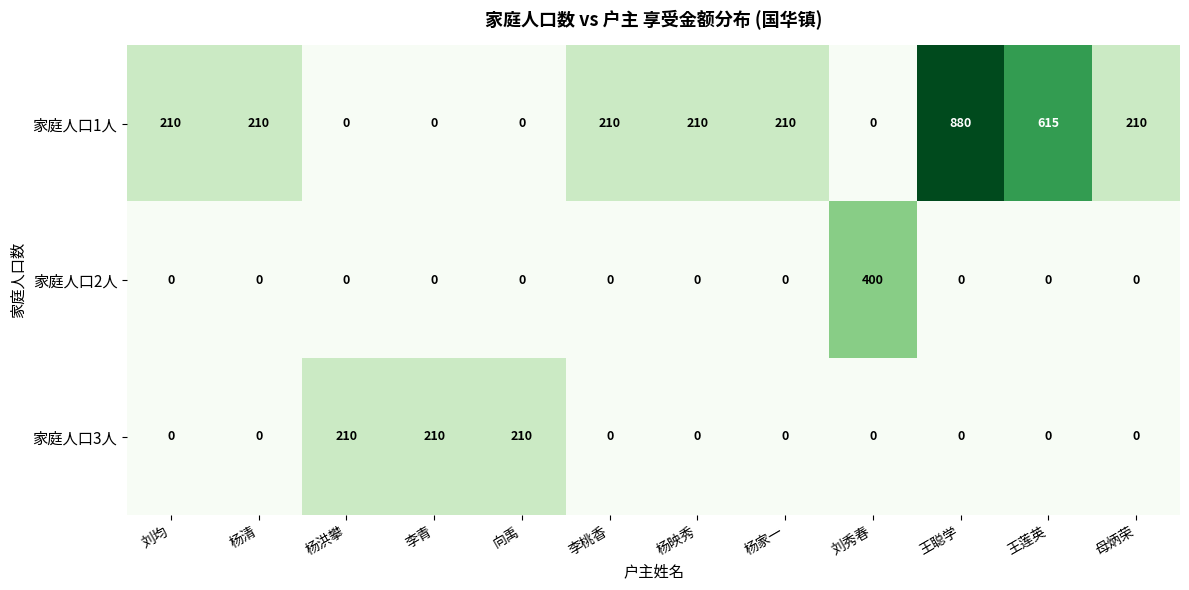

At which category is the sum across all series the highest?

王聪学